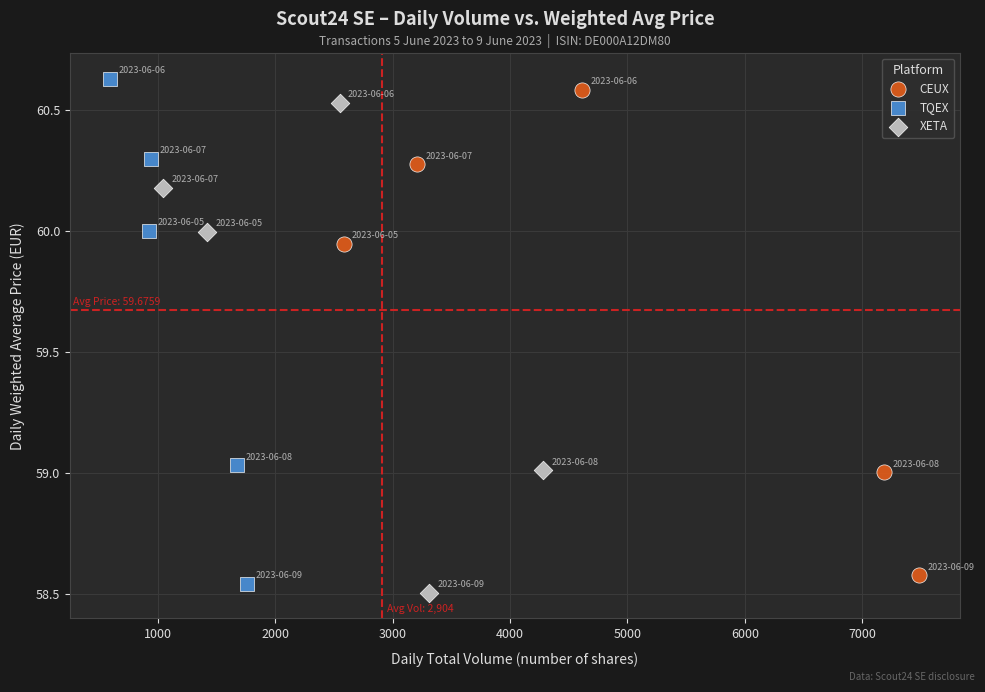

Which series has the widest spread of Y values?

TQEX